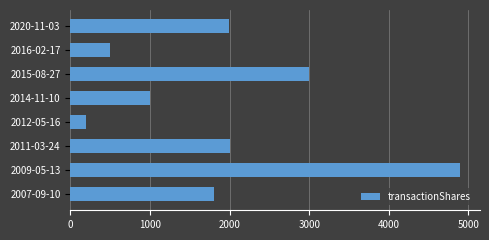

Where is the data nearest to the value 2550?

2015-08-27